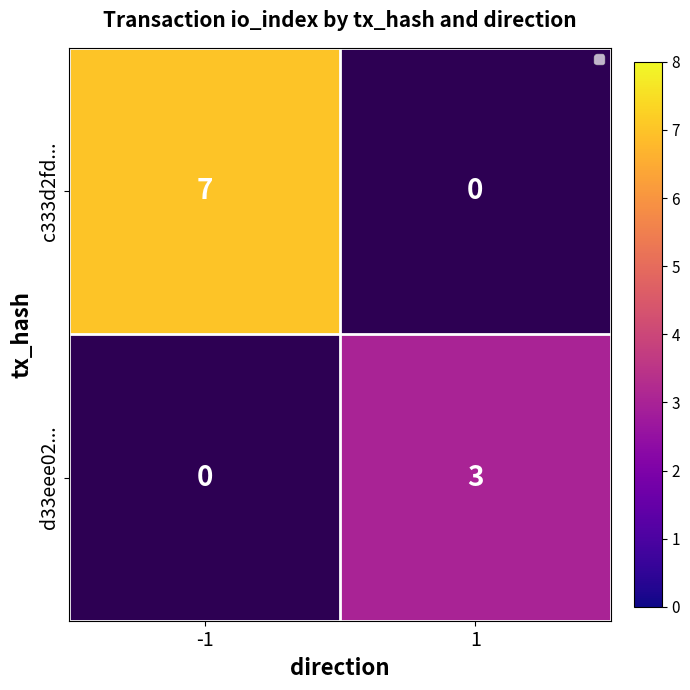

The c333d2fd... series shows 3 at -1. True or false?

False